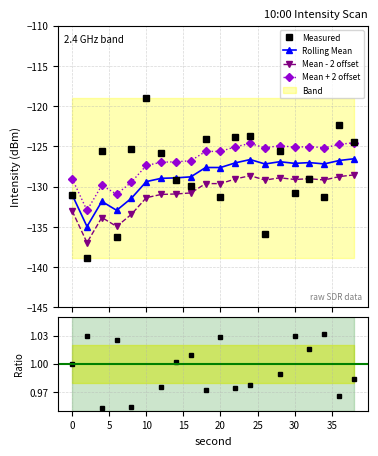

What is the value of the Mean - 2 offset point at the 9th from the left?

-130.8